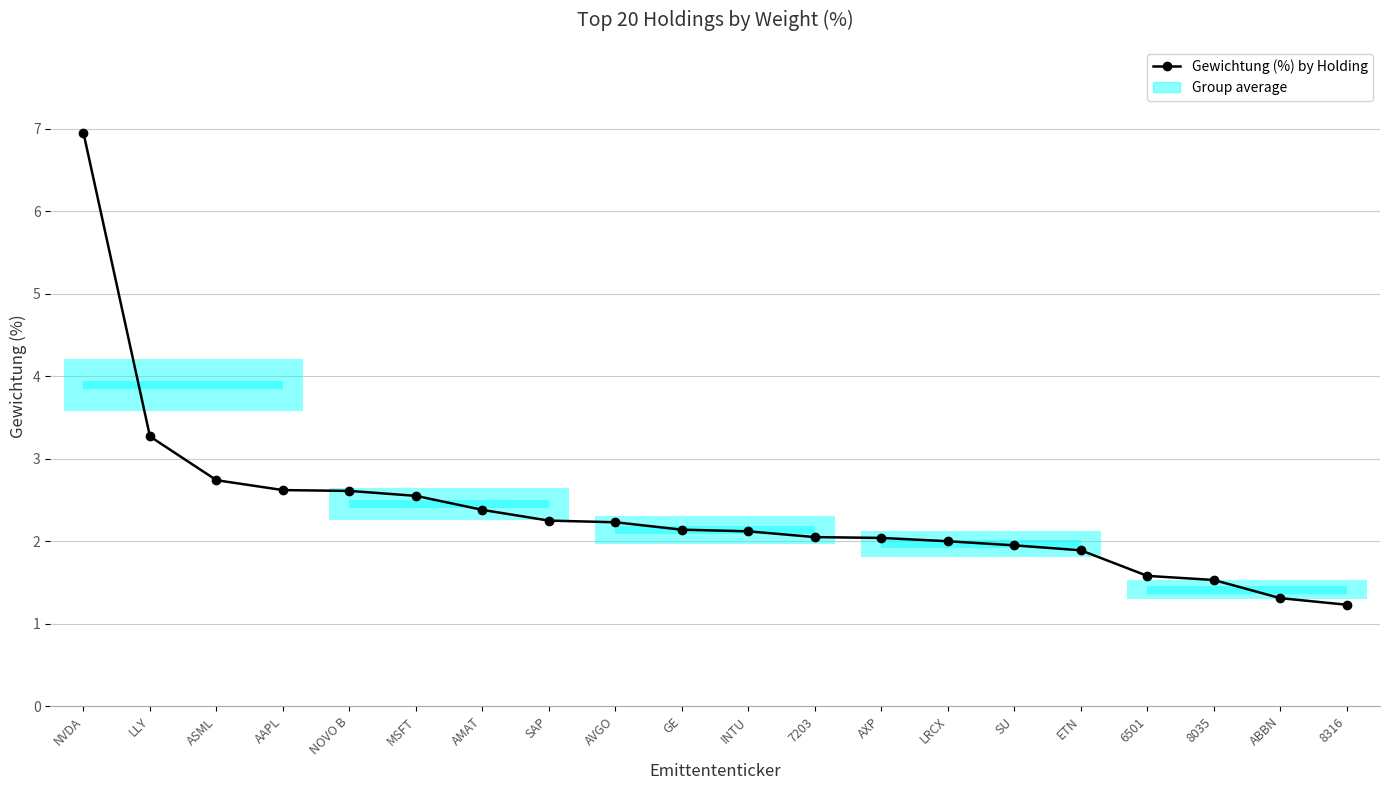

True or false: the data has more than 1 interior local peaks.

False